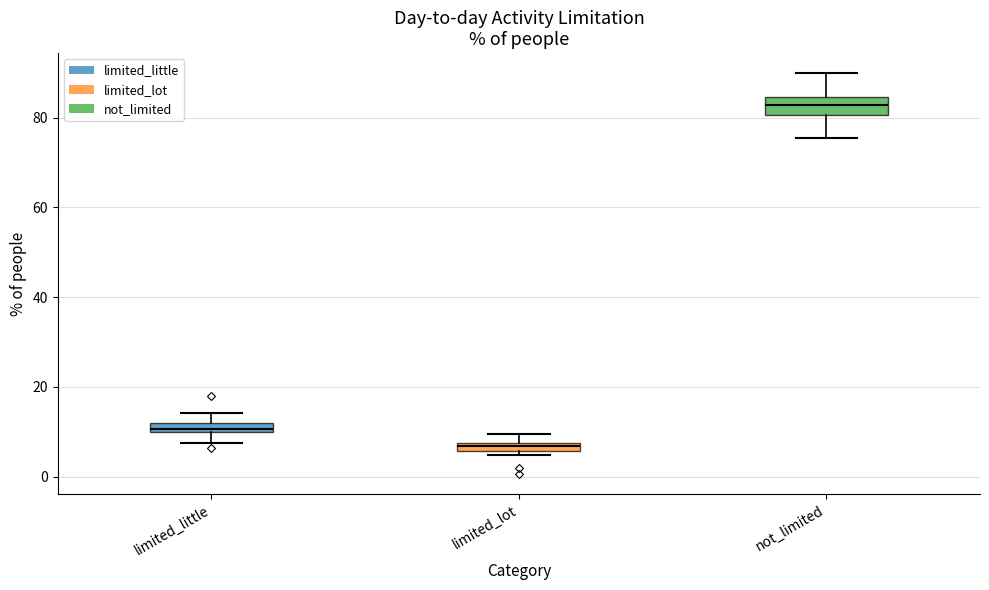

Where is the upper edge of the box for not_limited on the y-axis? The values are not printed on the chart, so give them approximately, as read against the axis.

84